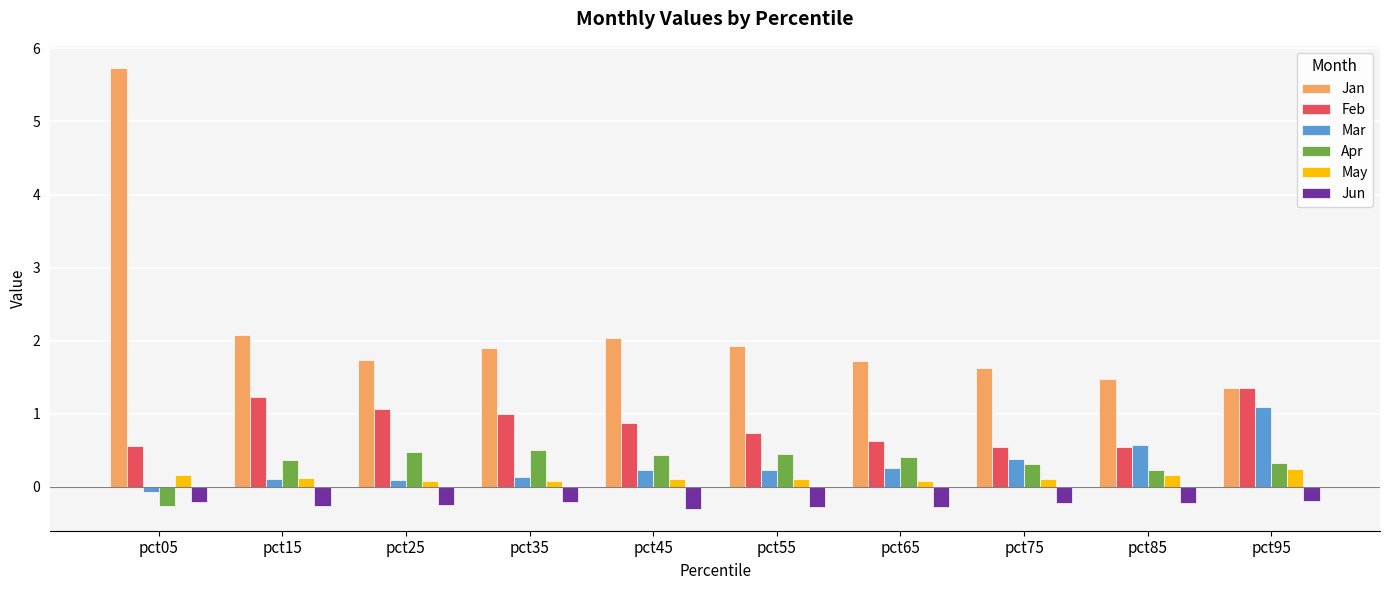

How many values in Mar are above zero?

9